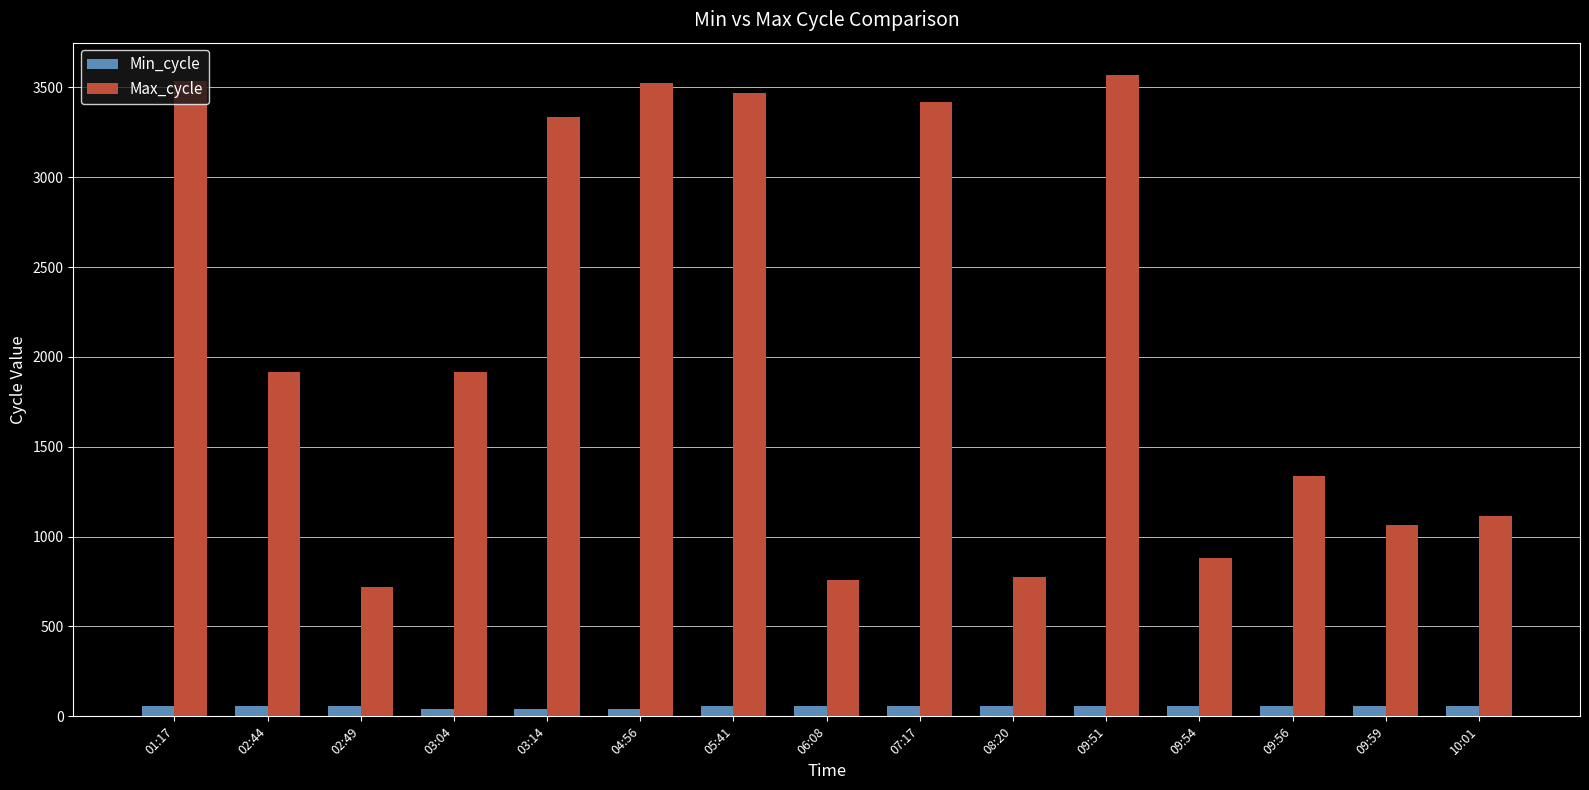

Which series has the widest spread of values?

Max_cycle